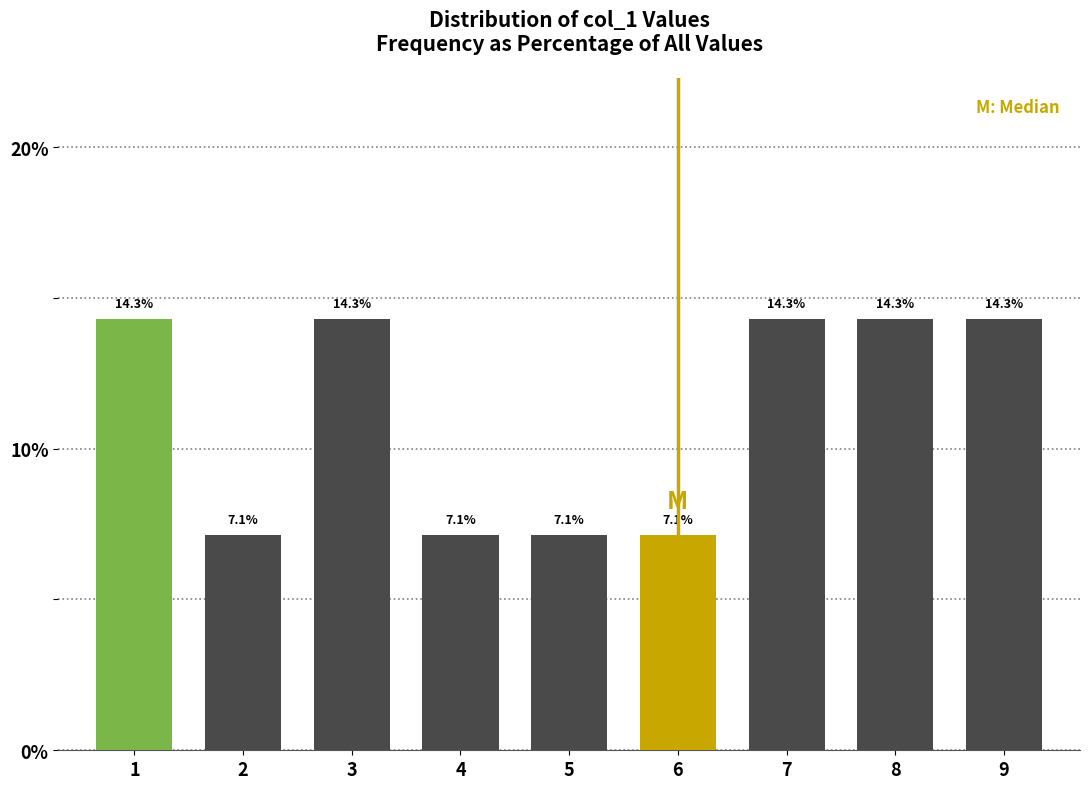

Reading left to right, what are all the values shown in this chart?

14.3	7.1	14.3	7.1	7.1	7.1	14.3	14.3	14.3